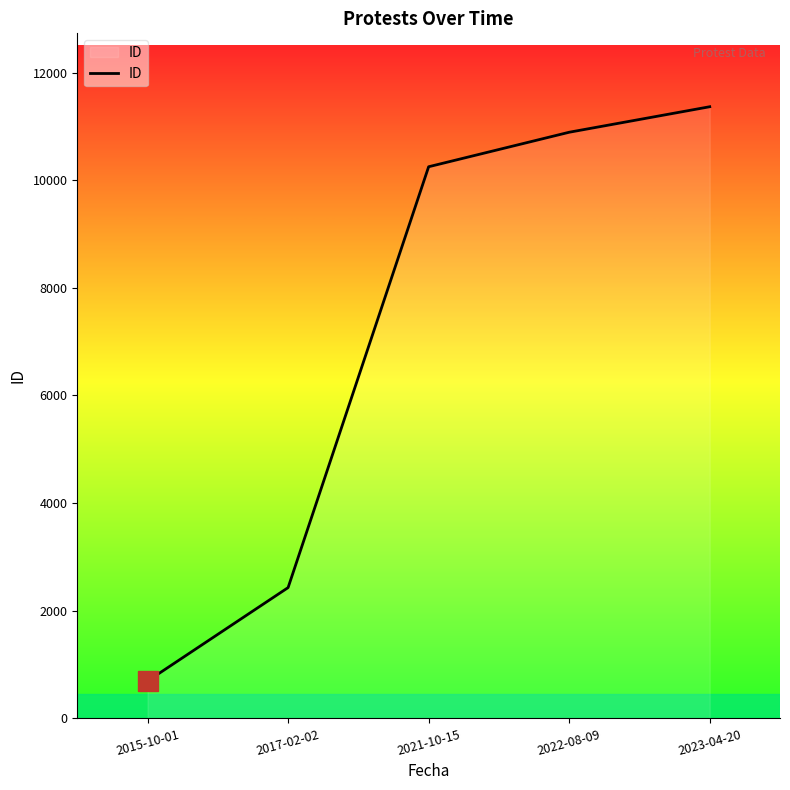

Which label corresponds to the smallest value in the chart?

2015-10-01